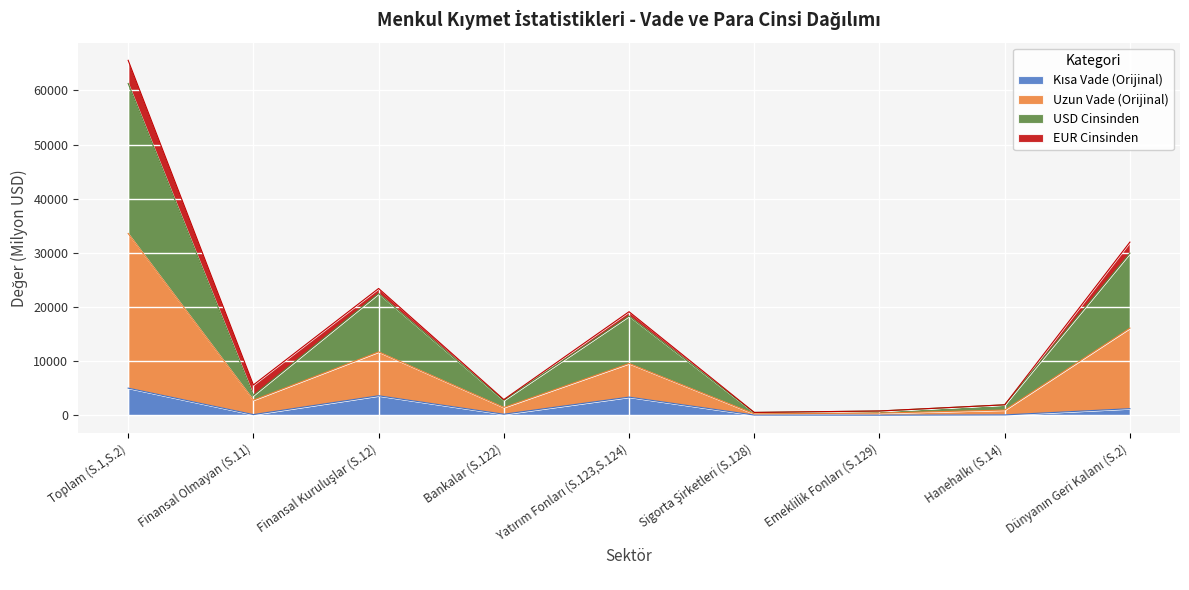

At which category is the sum across all series the highest?

Toplam (S.1,S.2)